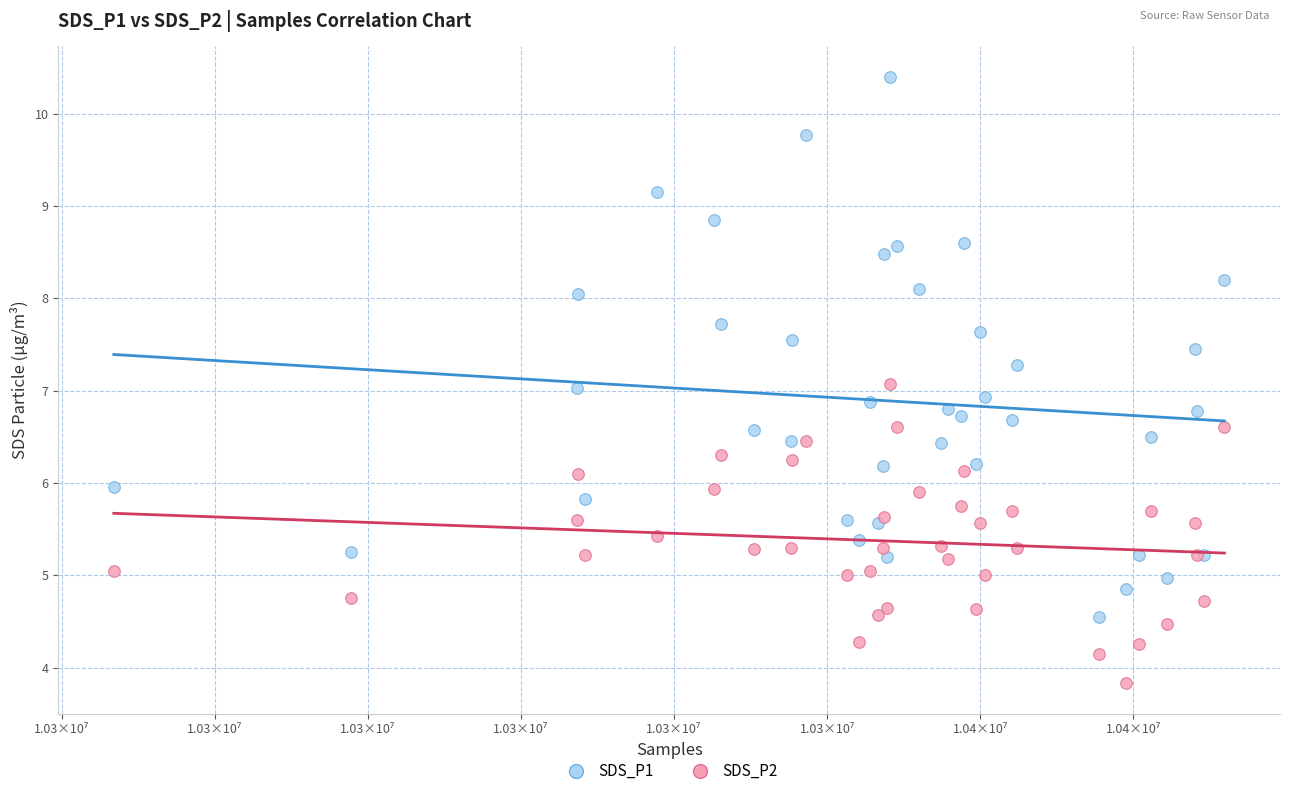

What is the X range (max minus min) for the scatter plot?

72543.0